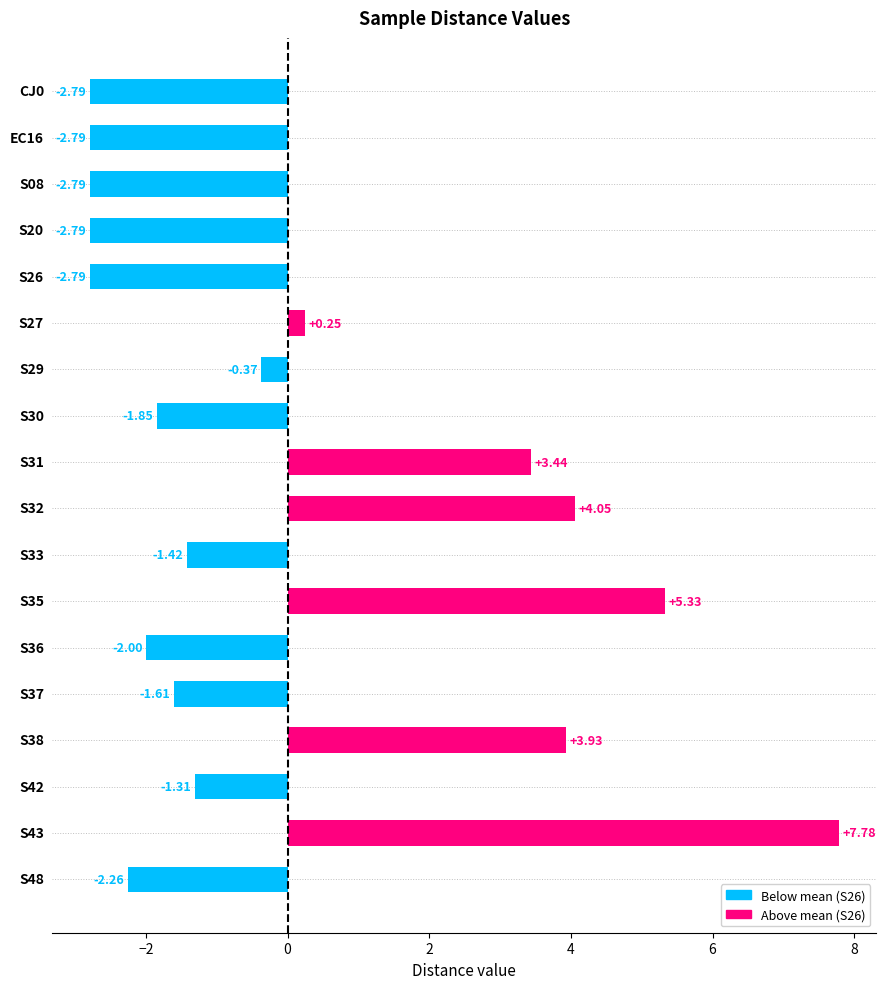

What is the difference between the second highest and second lowest values?

8.1